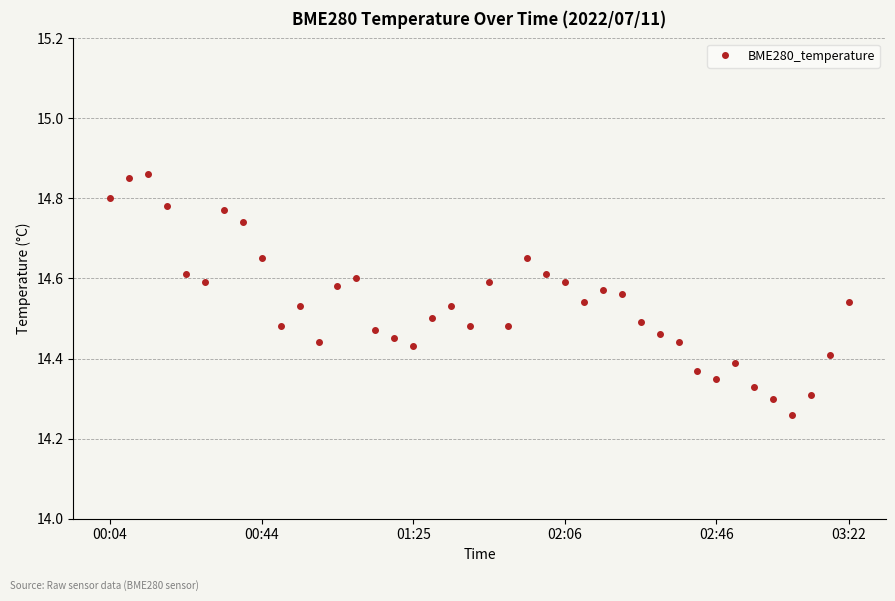

Does the chart display data point markers on the line(s)?

Yes